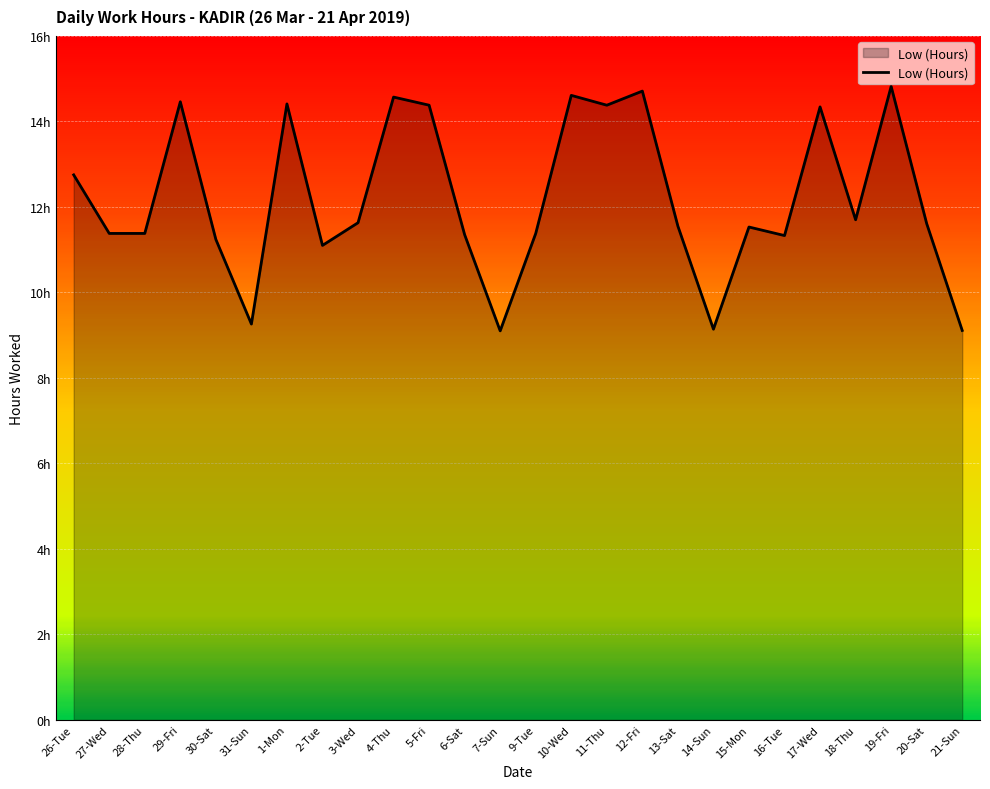

Which label corresponds to the smallest value in the chart?

7-Sun